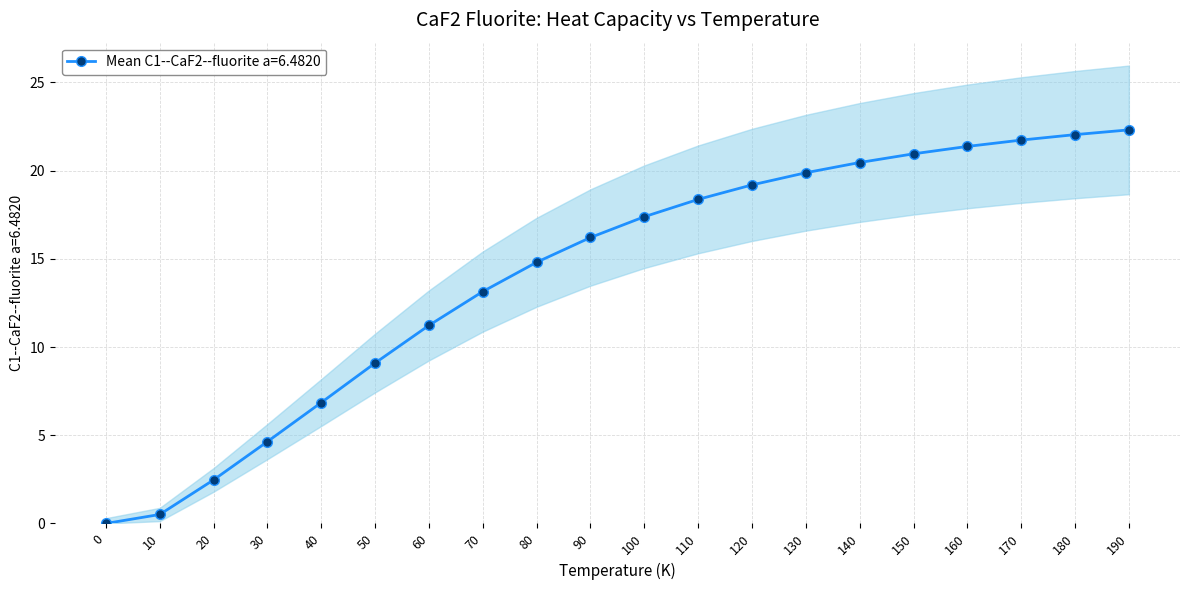

True or false: the data has more than 0 interior local peaks.

False